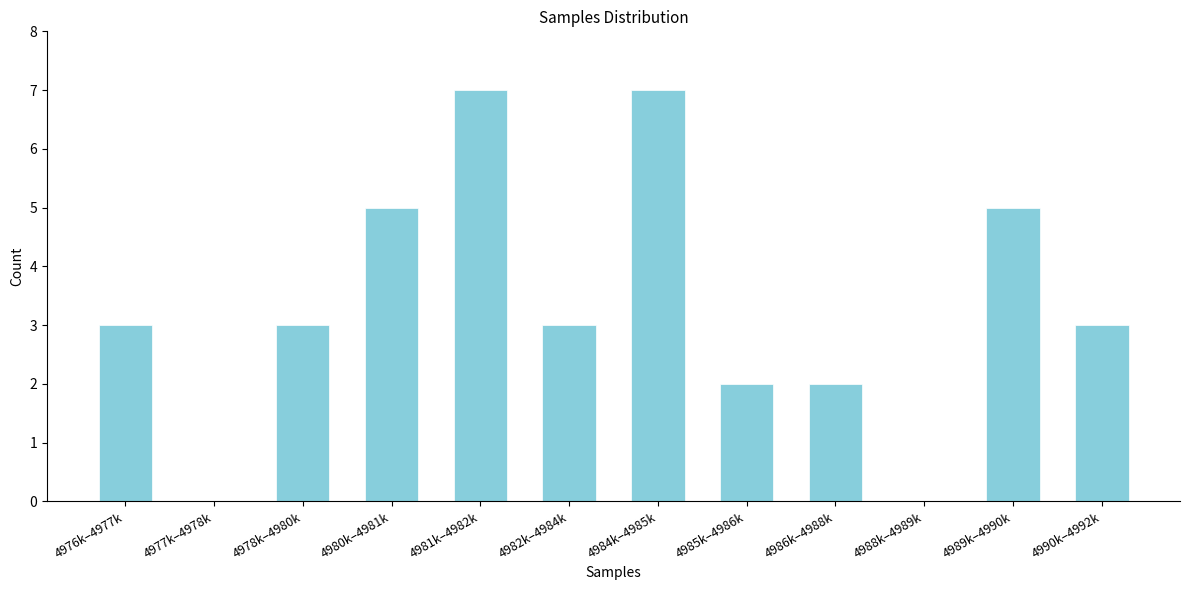

Reading left to right, list all the values displayed in this chart.

4976k–4977k=3	4977k–4978k=0	4978k–4980k=3	4980k–4981k=5	4981k–4982k=7	4982k–4984k=3	4984k–4985k=7	4985k–4986k=2	4986k–4988k=2	4988k–4989k=0	4989k–4990k=5	4990k–4992k=3